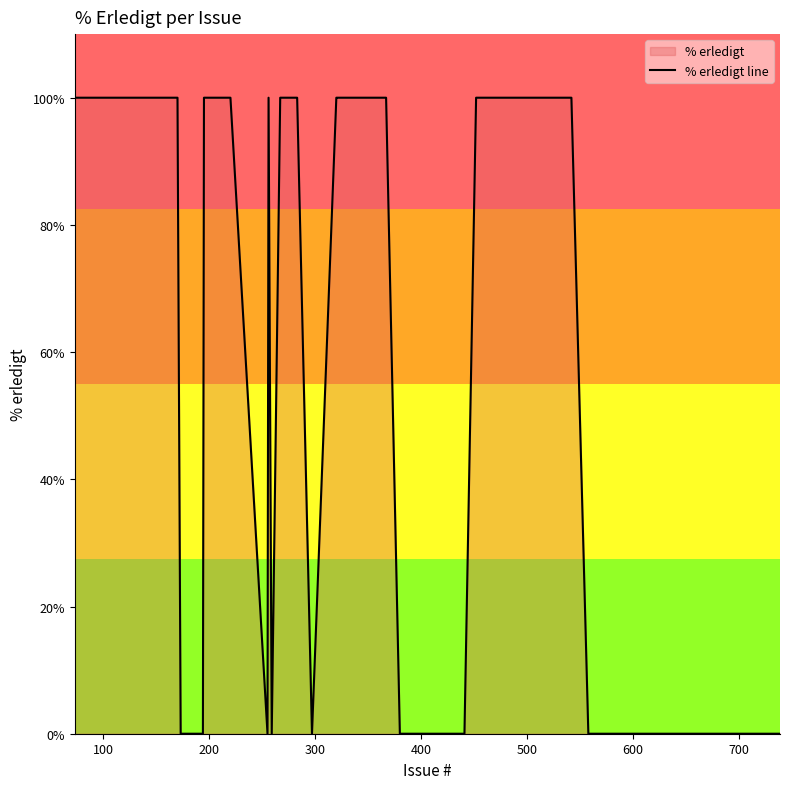

How many interior local peaks (higher than both neighbors) does the data have?

1